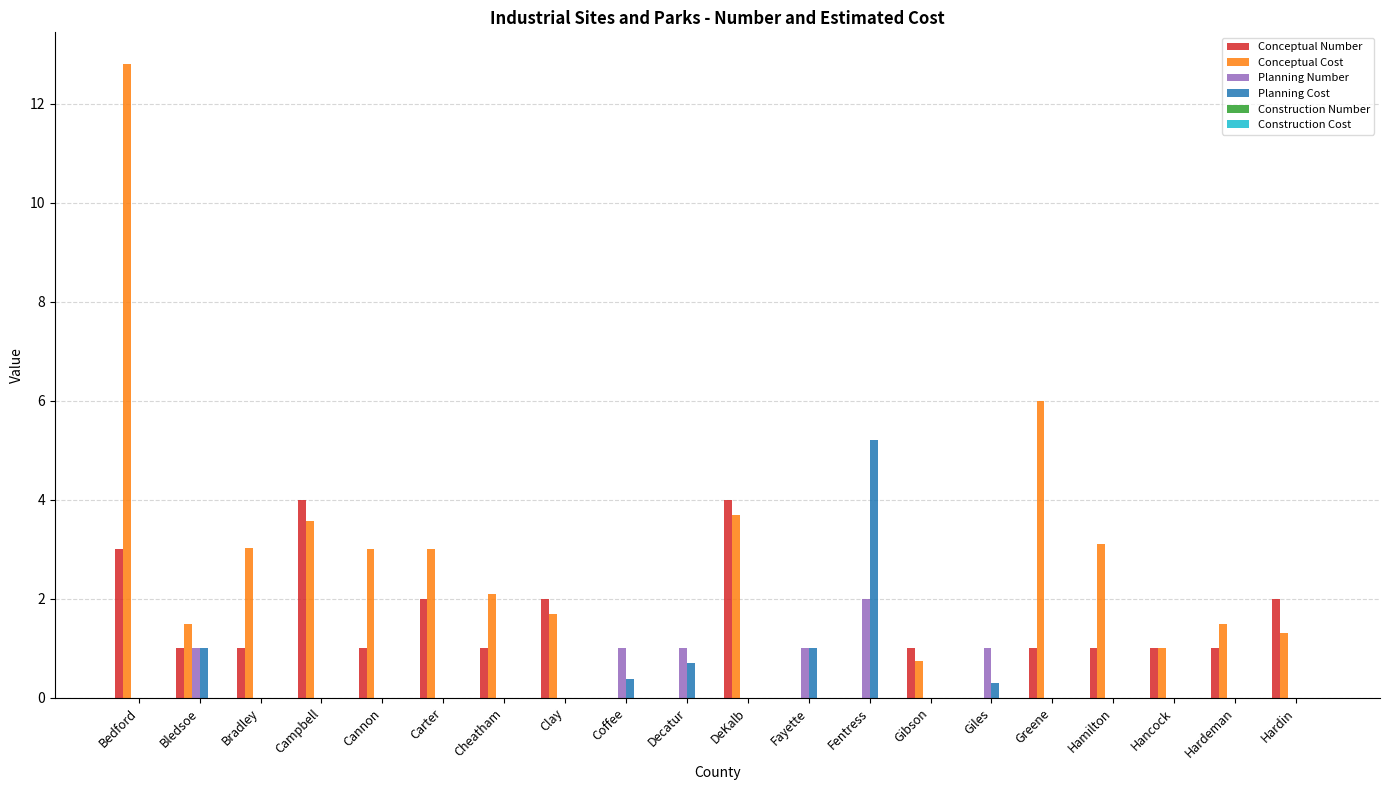

What value does the Conceptual Number series have at Hamilton?

1.0